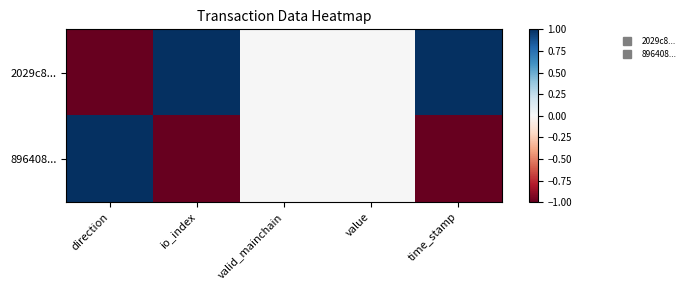

At how many categories does at least one series exceed 0?

3